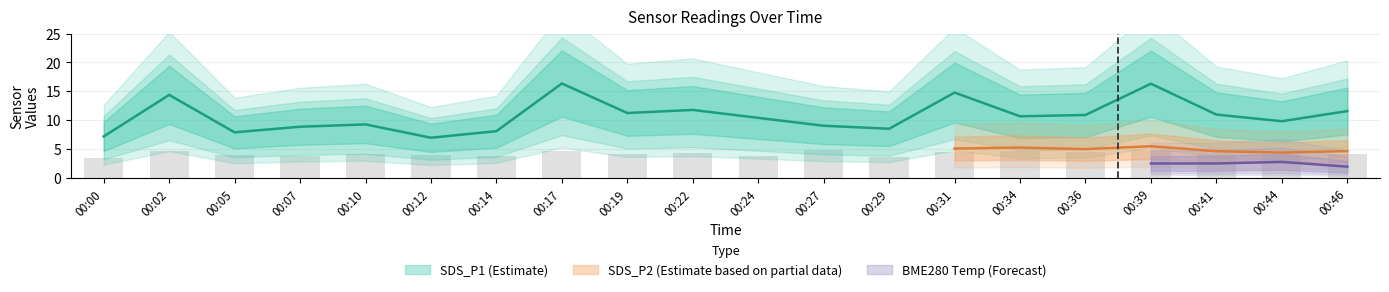

At which category is the sum across all series the highest?

00:39